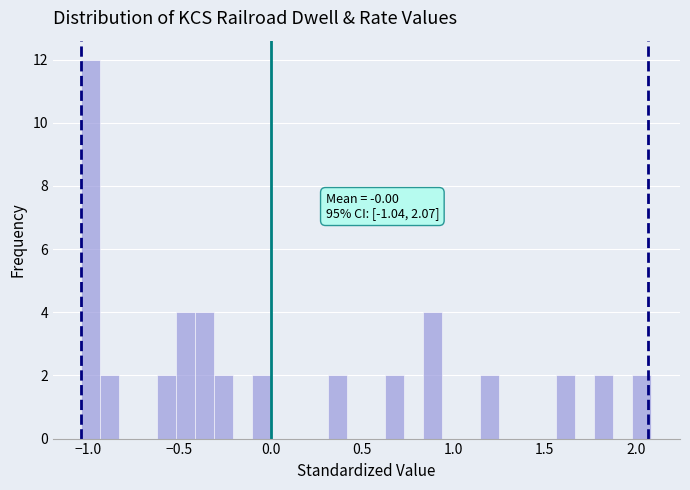

Around what value on the x-axis is the tallest bar? Give the approximate position of its centre, as read against the axis.

-1.00